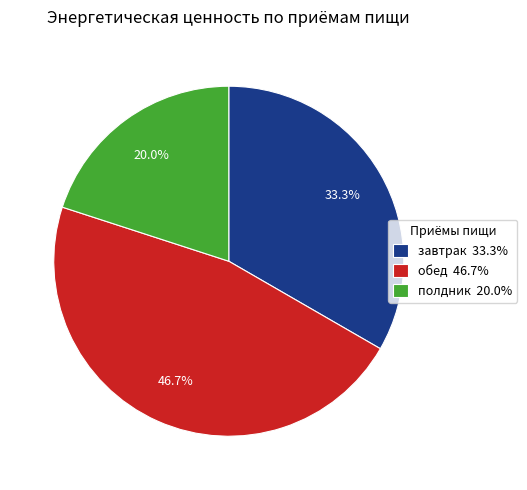

To the nearest percent, what is the difference between the largest and smallest slice percentages?

27%